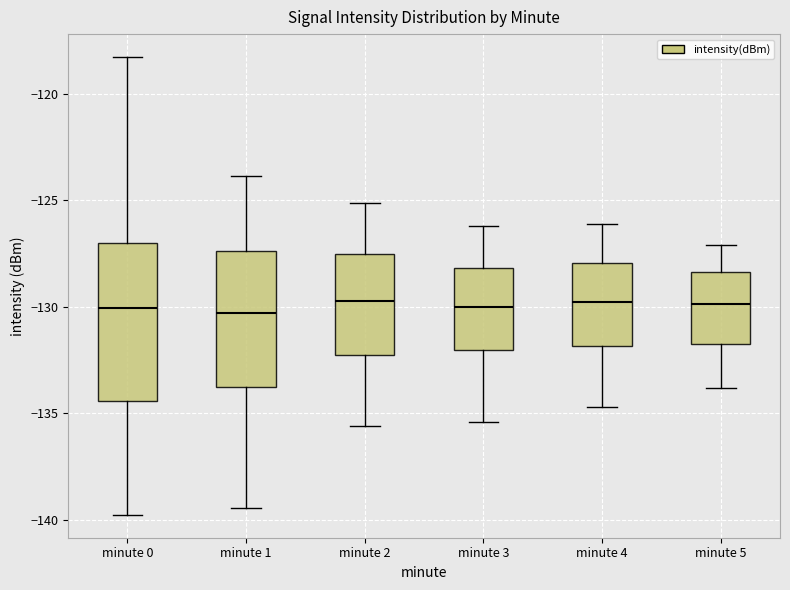

Which box is the tallest, from its lower edge to its upper edge?

minute 0